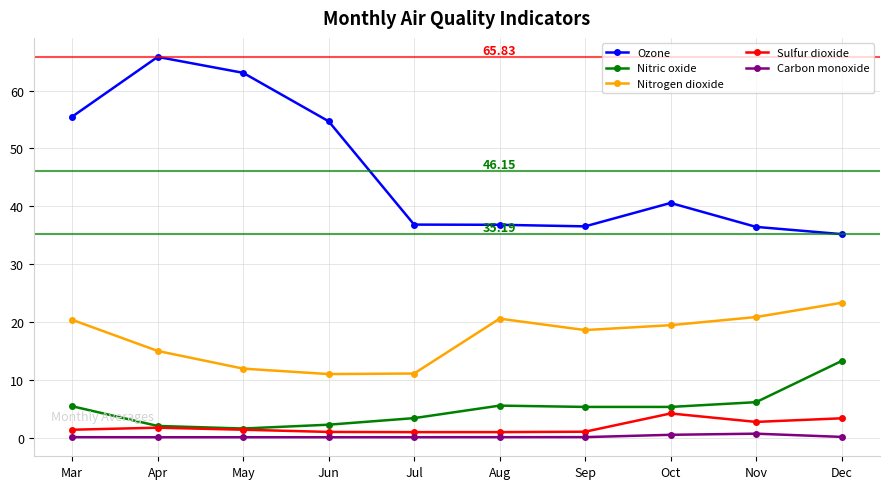

Is it true that Carbon monoxide equals 0.1 at Jul?

True